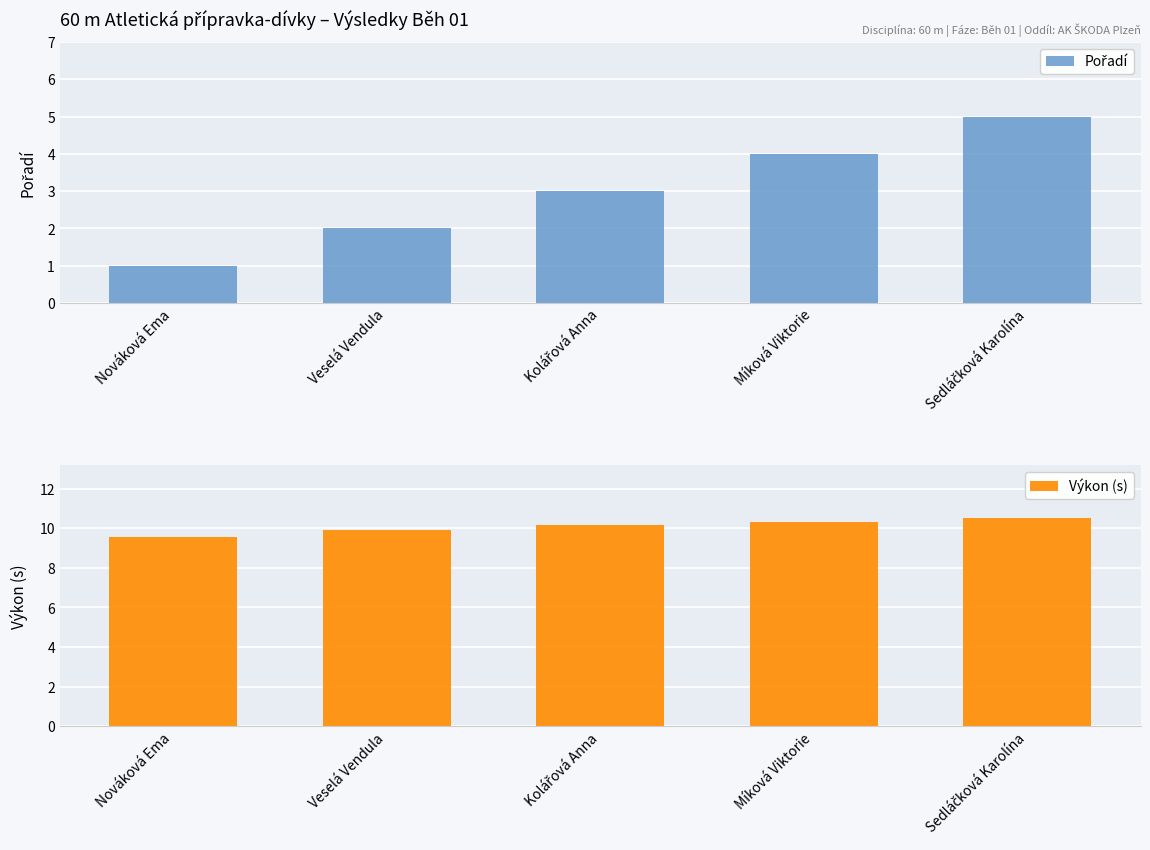

Which series has the widest spread of values?

Pořadí